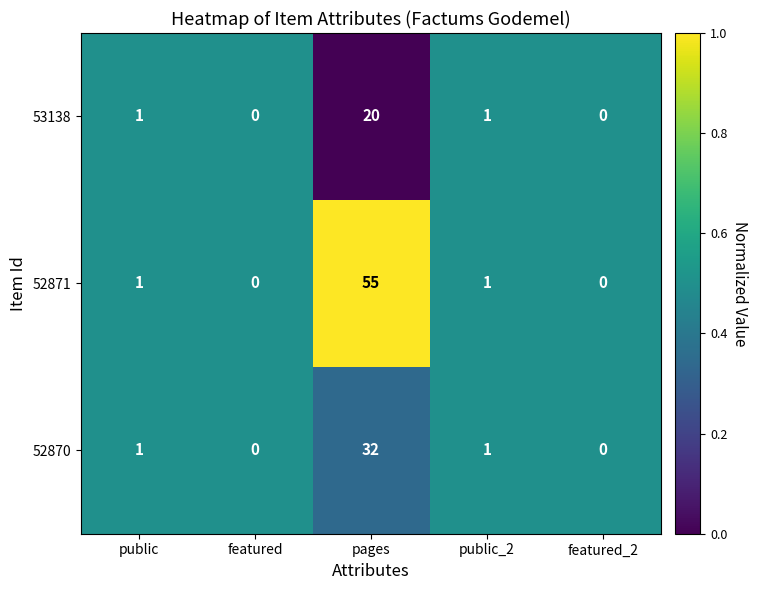

Reading left to right, transcribe all the data shown in this chart.

53138: 1	0	20	1	0
52871: 1	0	55	1	0
52870: 1	0	32	1	0